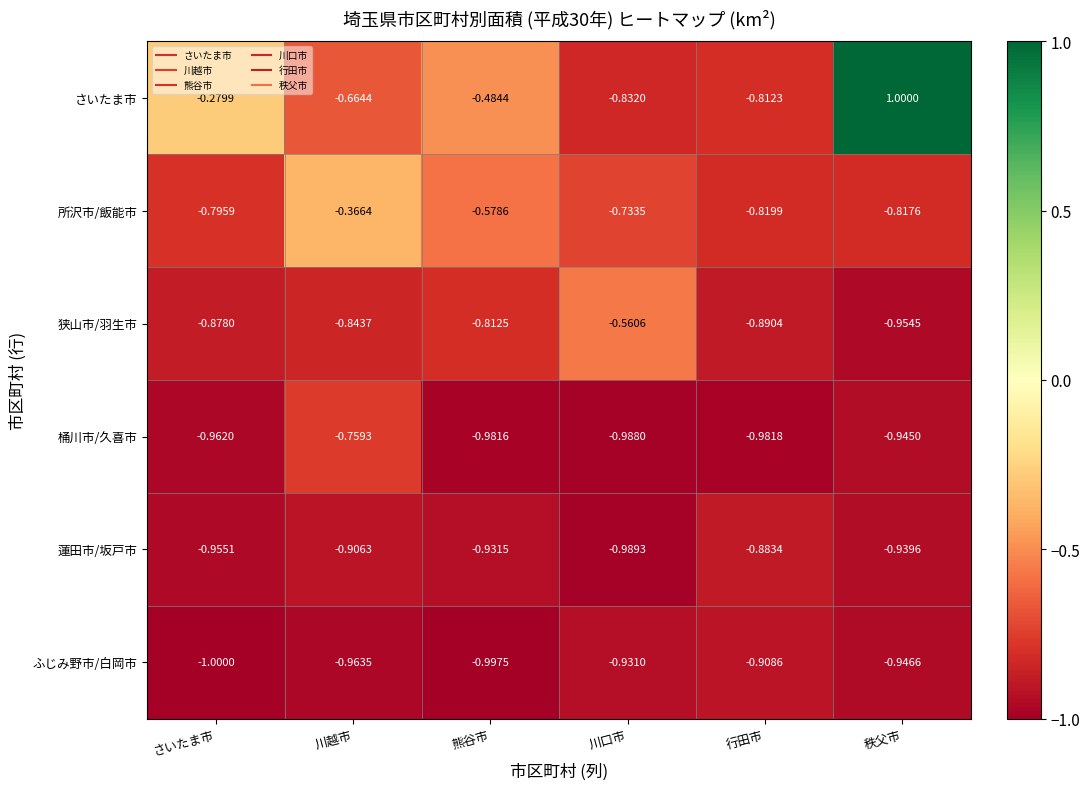

What is the difference between the highest and lowest values at さいたま市?

0.7